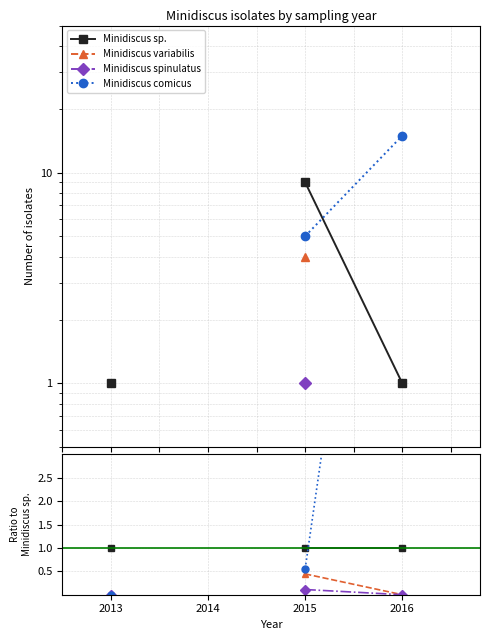

What is the total value across all series at 2013?

1.0